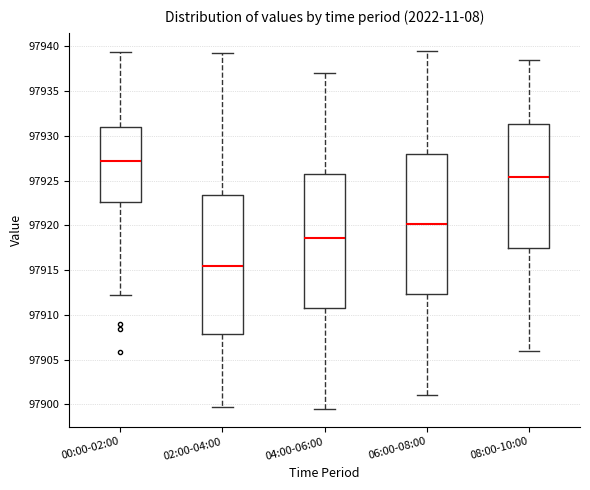

Reading left to right, transcribe this box plot: for each box, give where its median line is, the range the box spans, and where its two whiskers end, as read against the y-axis. The values are not printed on the chart, so give them approximately, as read against the axis.

00:00-02:00: median 97927.0, box 97922.5 to 97931.0, whiskers 97912.5 to 97939.5
02:00-04:00: median 97915.5, box 97908.0 to 97923.5, whiskers 97900.0 to 97939.5
04:00-06:00: median 97918.5, box 97911.0 to 97925.5, whiskers 97899.5 to 97937.0
06:00-08:00: median 97920.0, box 97912.5 to 97928.0, whiskers 97901.0 to 97939.5
08:00-10:00: median 97925.5, box 97917.5 to 97931.5, whiskers 97906.0 to 97938.5